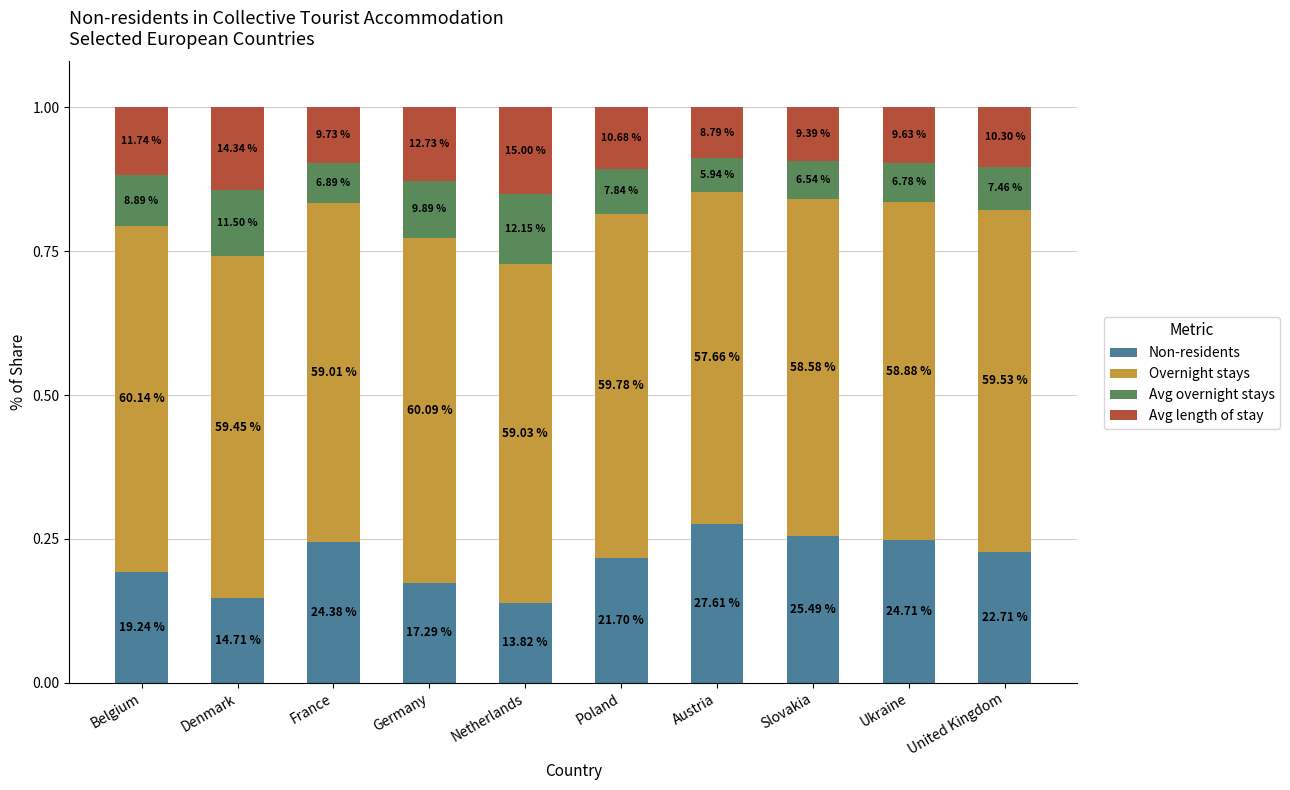

What are all the series names shown in the legend?

Non-residents, Overnight stays, Avg overnight stays, Avg length of stay